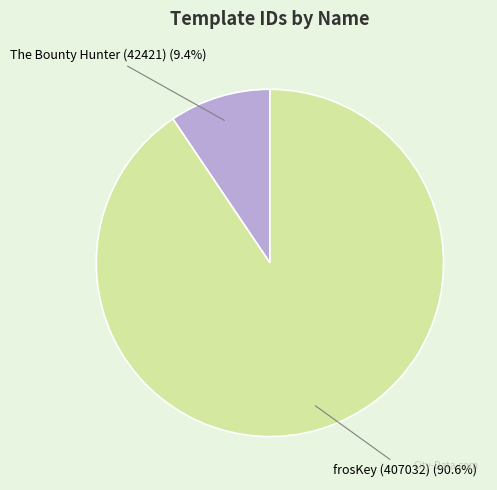

What percentage is NOT represented by frosKey (407032)?

9.4%